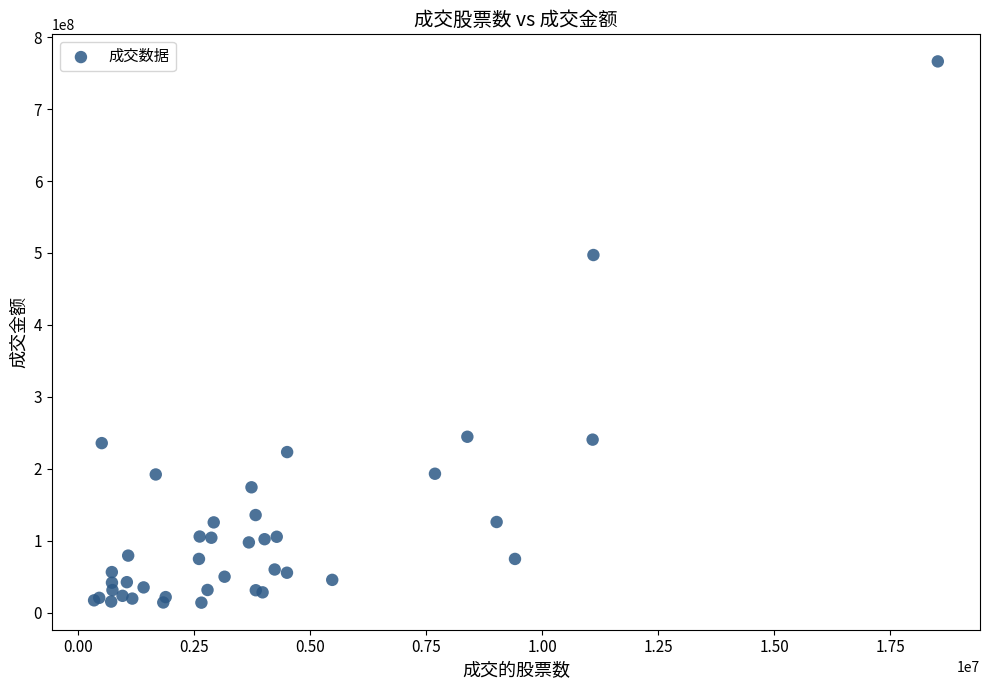

What Y value in the scatter plot is closest to 390025093?

497104873